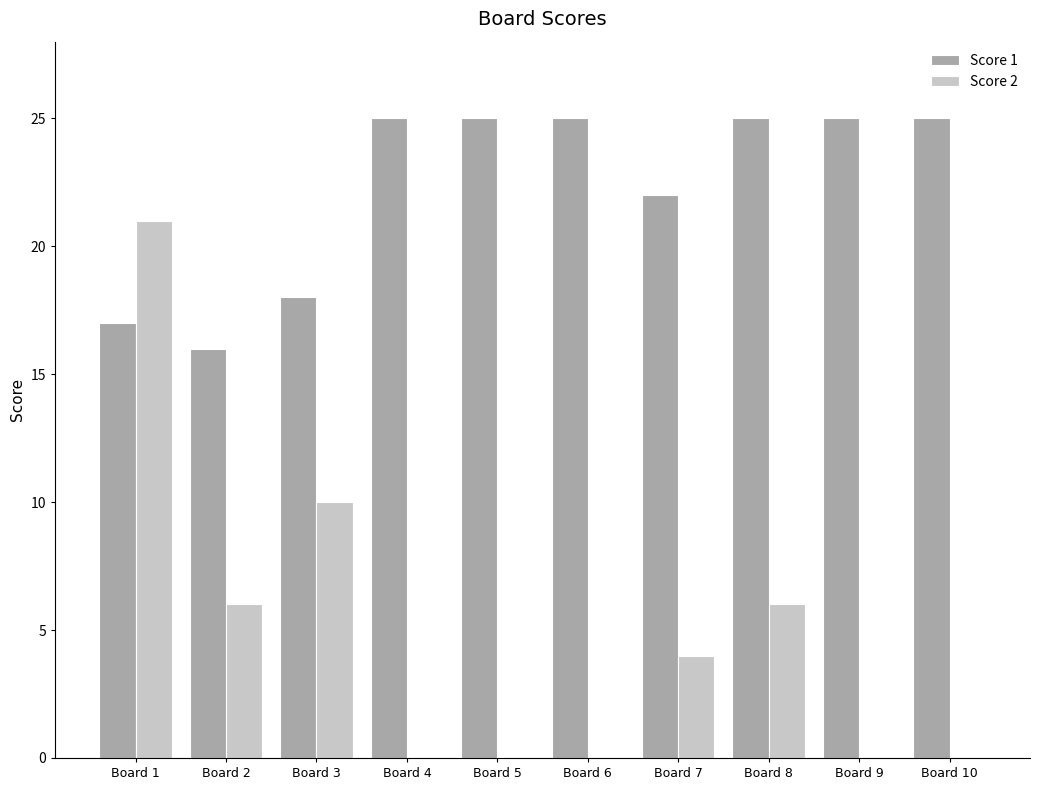

Is the value of Score 2 at Board 1 greater than the value of Score 1 at Board 7?

No